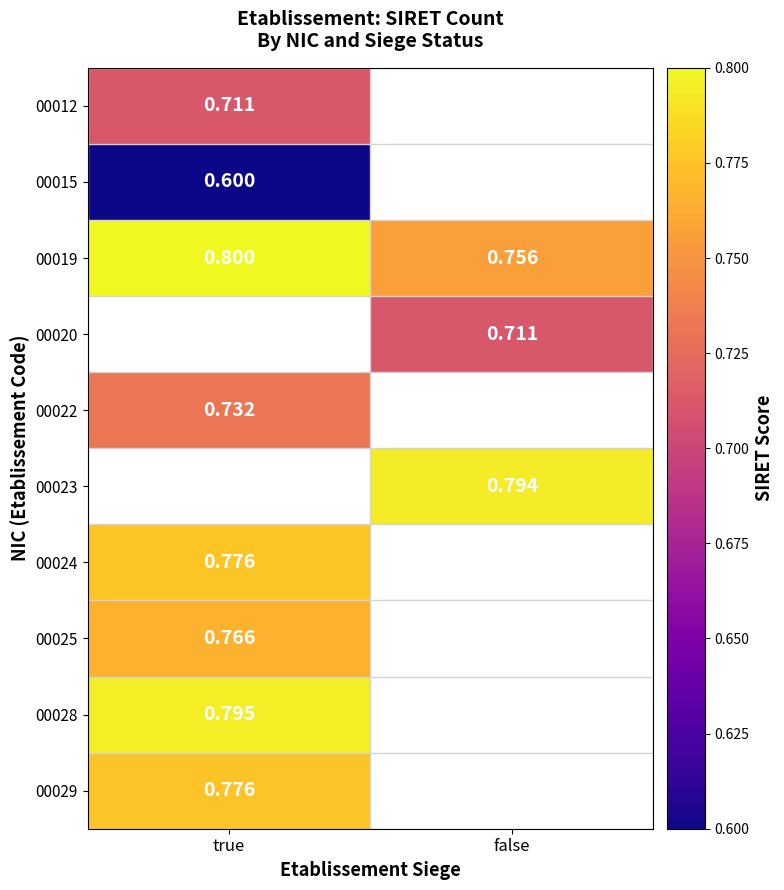

Count the number of data series in this chart.

10